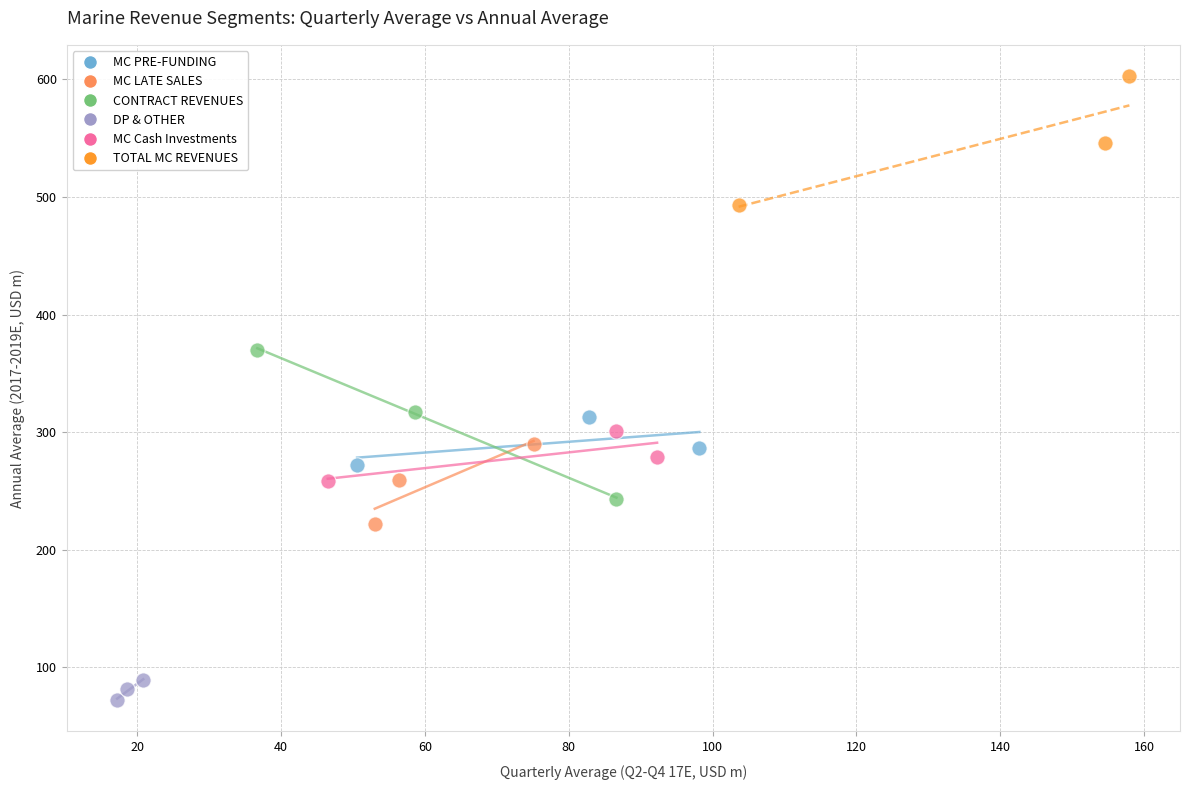

Which series reaches the maximum Y coordinate?

TOTAL MC REVENUES